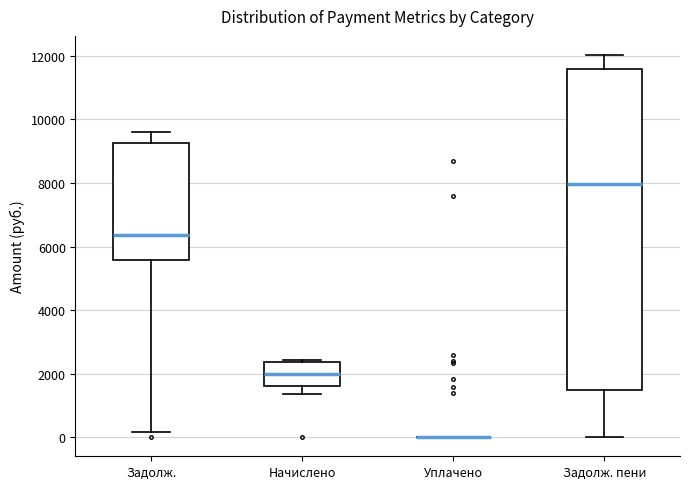

Reading left to right, read every box against the y-axis: the position of its median line, the range the box covers, and the ends of its whiskers. The values are not printed on the chart, so give them approximately, as read against the axis.

Задолж.: median 6400, box 5600 to 9200, whiskers 200 to 9600
Начислено: median 2000, box 1600 to 2400, whiskers 1400 to 2400
Уплачено: box collapsed to a line at 0, whiskers 0 to 0
Задолж. пени: median 8000, box 1400 to 11600, whiskers 0 to 12000